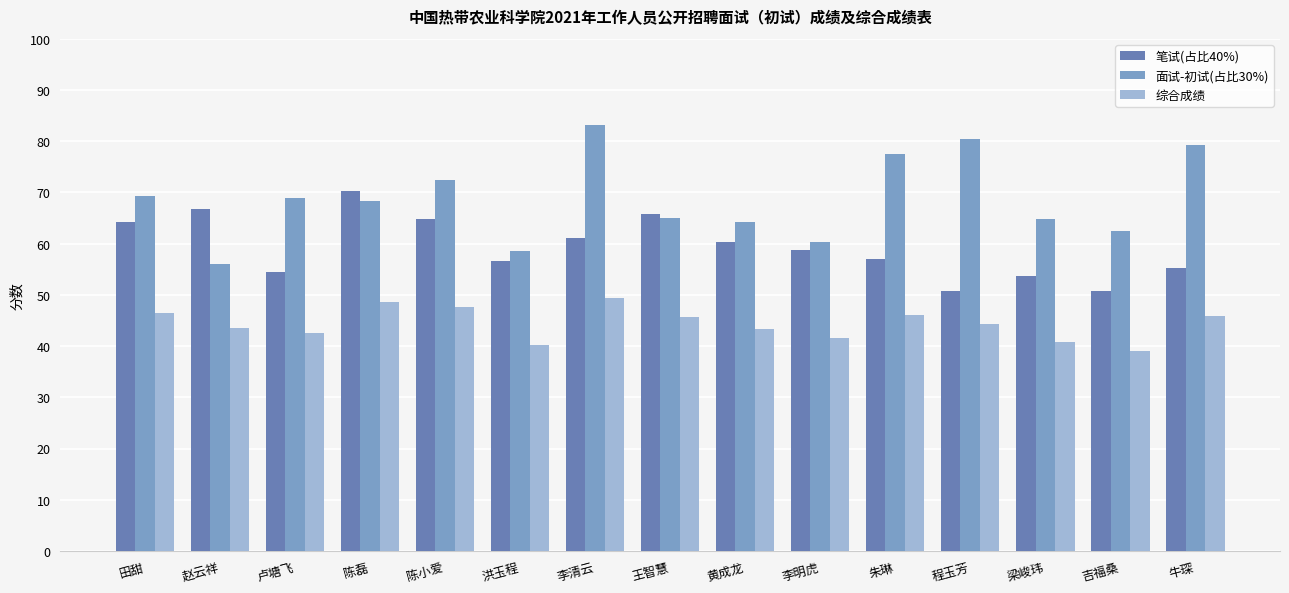

What is the difference between the 笔试(占比40%) values at 李清云 and 王智慧?

4.6